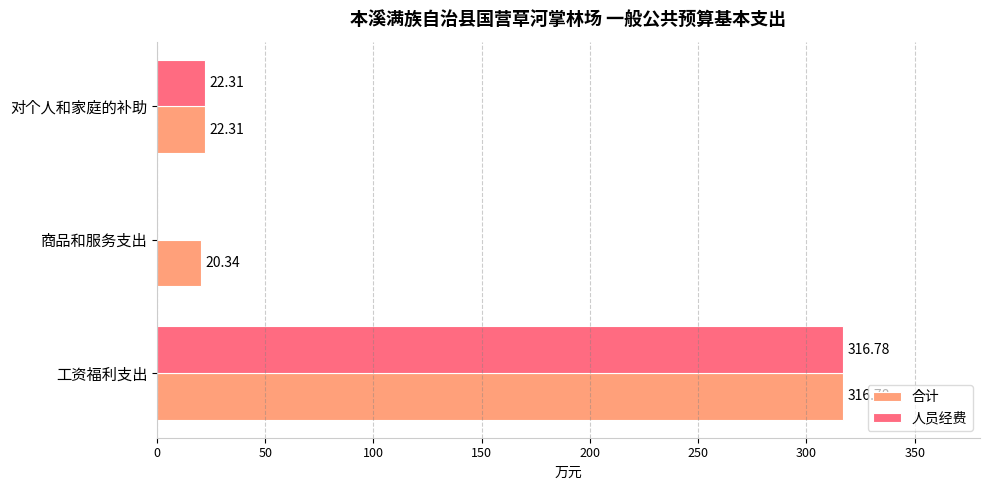

What is the total value across all series at 对个人和家庭的补助?

44.6